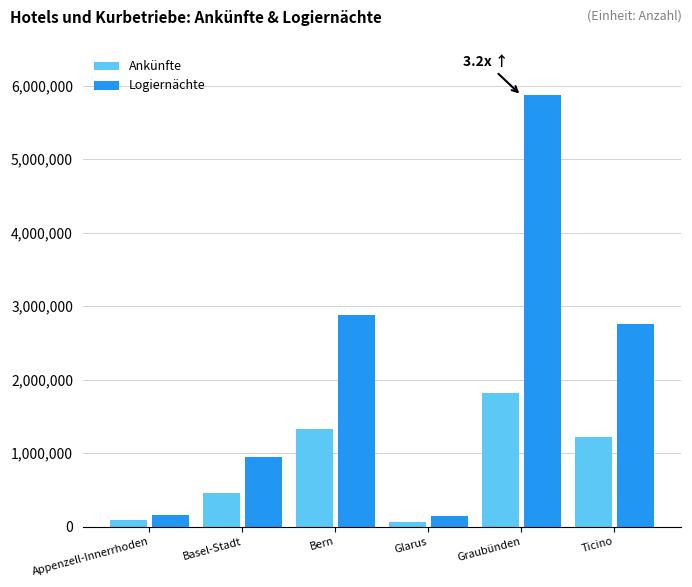

What position from the left is Graubünden?

5